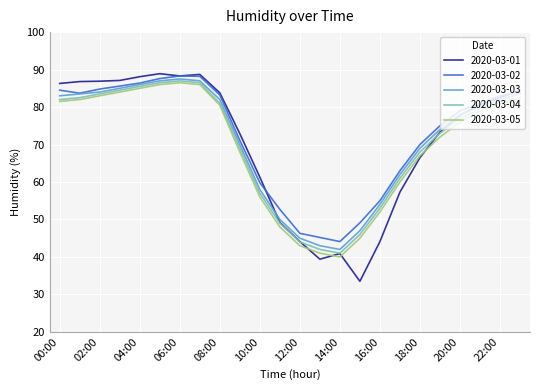

What is the minimum value for 2020-03-04?

41.0